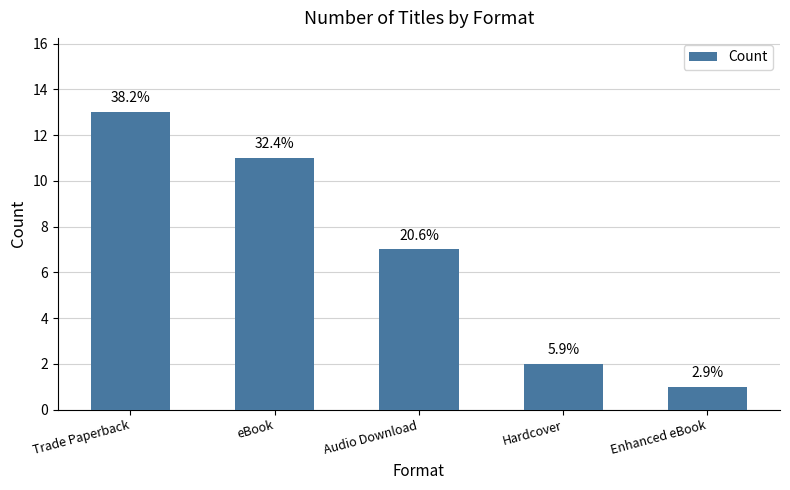

Is it true that the value at Enhanced eBook is 0?

False